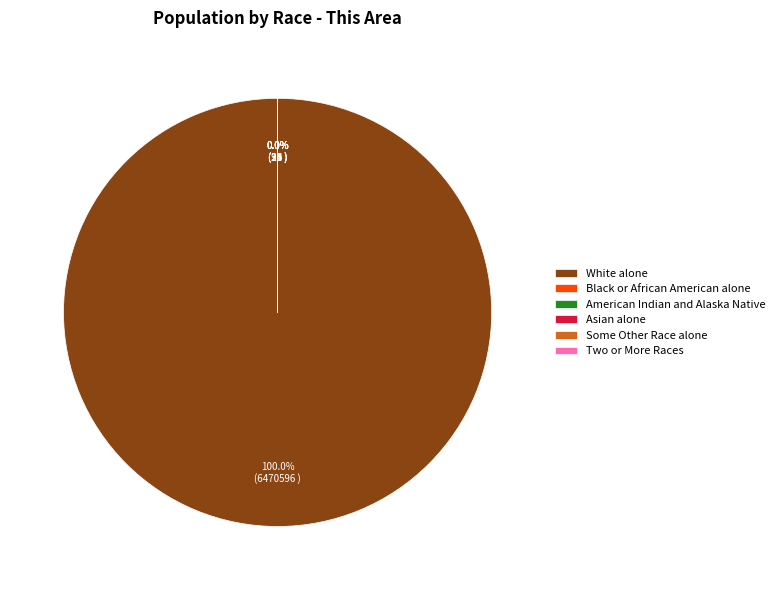

To the nearest percent, what is the difference between the largest and smallest slice percentages?

100%